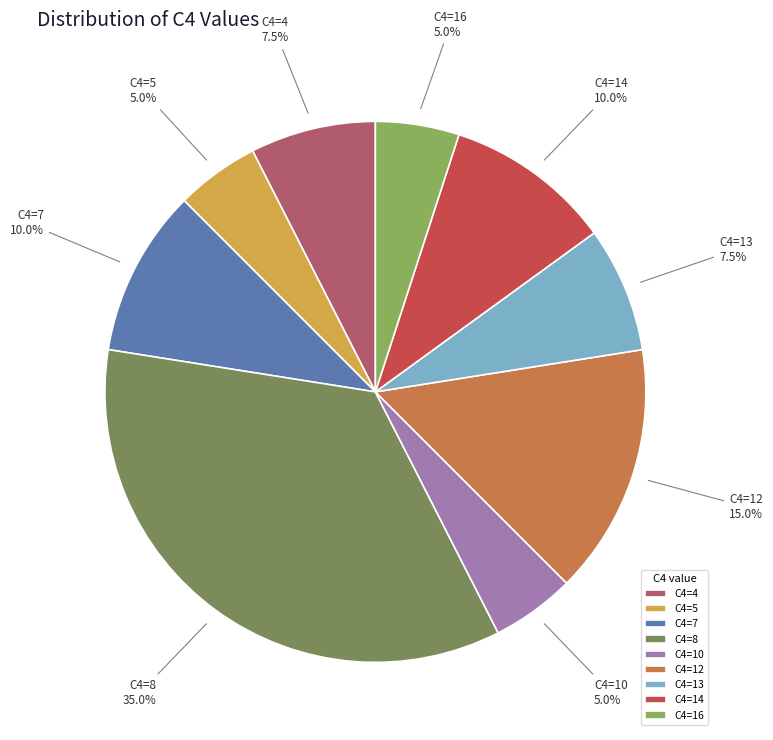

Between C4=13 and C4=16, which is larger?

C4=13